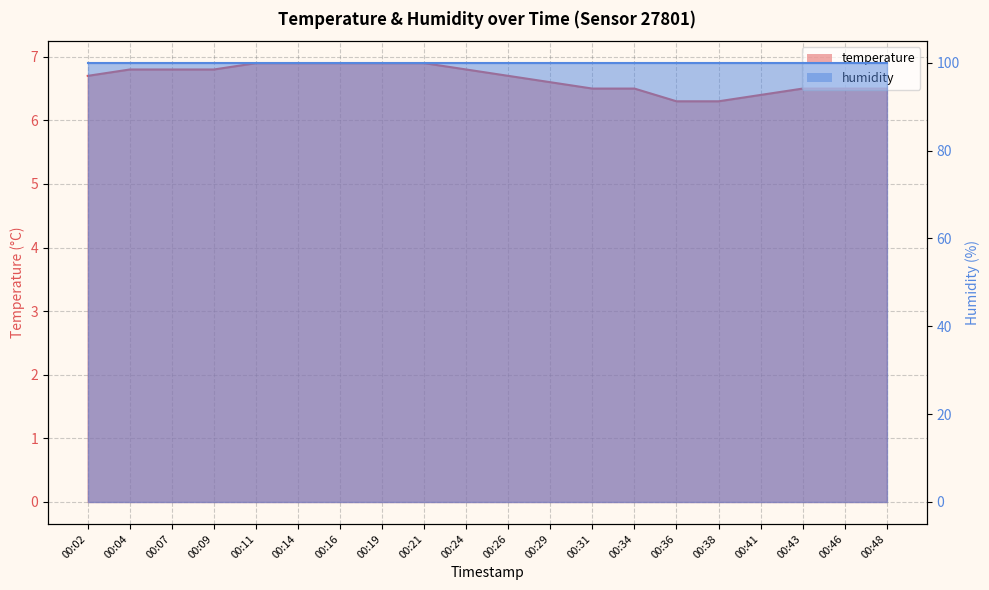

What is the sum of the values at 00:34 and 00:09?

13.3